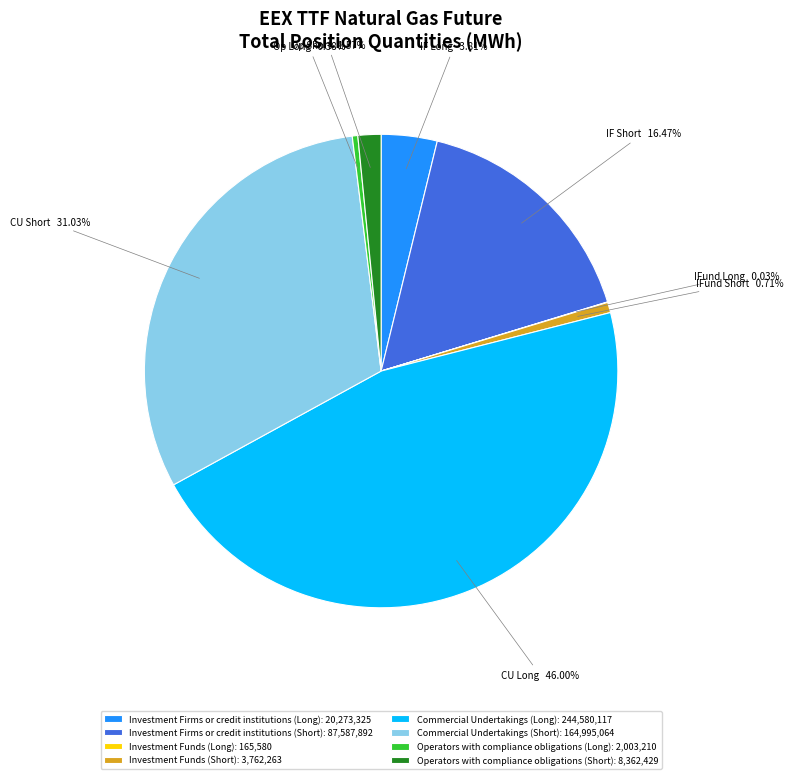

What percentage is the Investment Funds (Short) slice, to the nearest percent?

1%